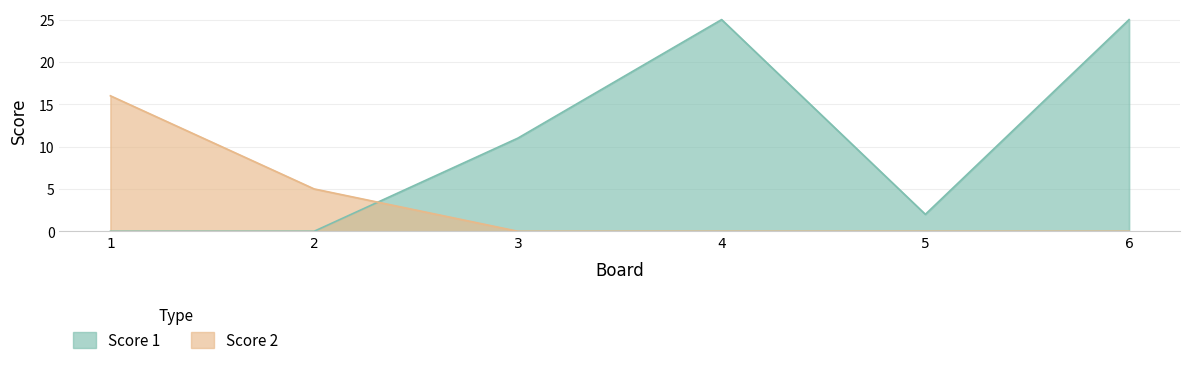

In Score 1, how many points are higher than both neighbors (excluding endpoints)?

1